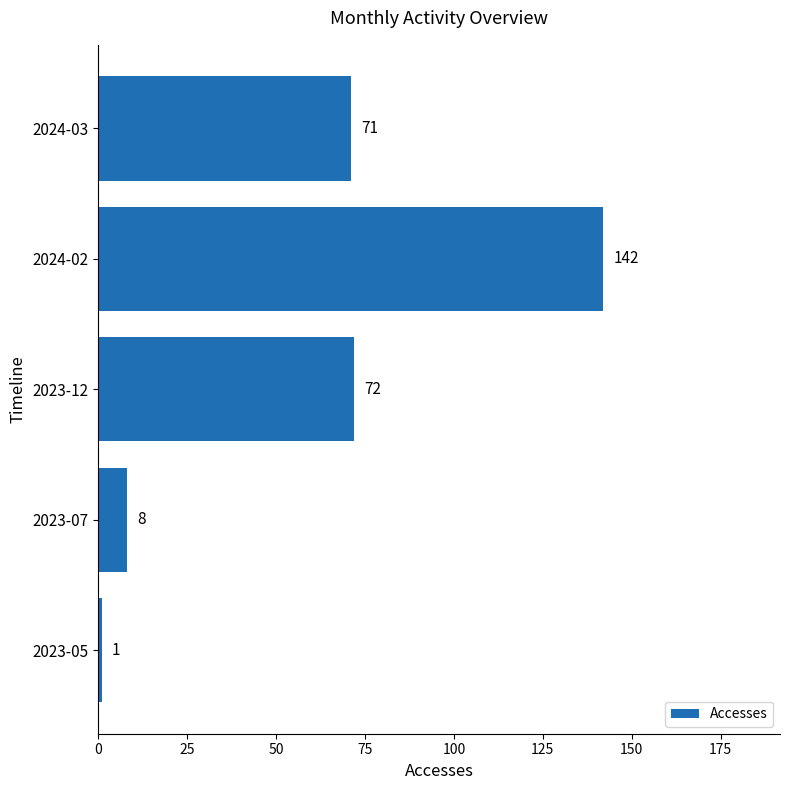

List the labels in order of value, smallest first.

2023-05, 2023-07, 2024-03, 2023-12, 2024-02